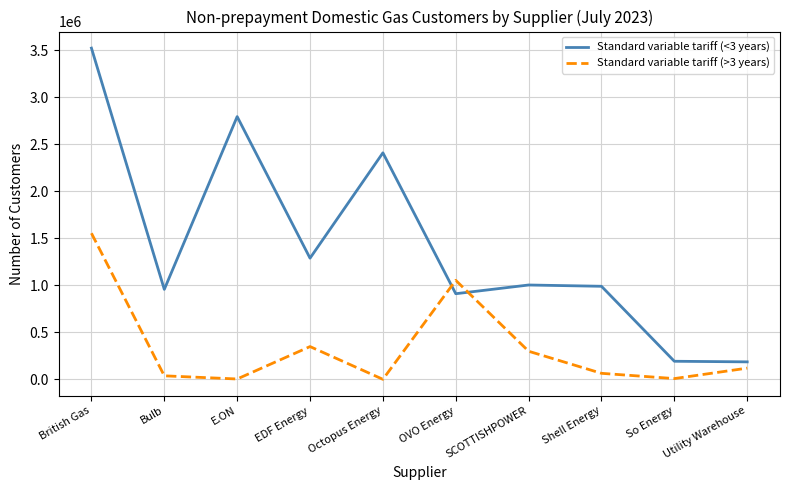

True or false: Standard variable tariff (>3 years) and Standard variable tariff (<3 years) intersect in this chart.

True